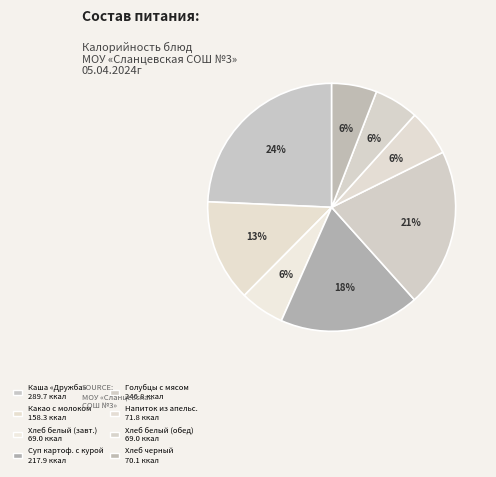

Count the number of slices in the pie.

8